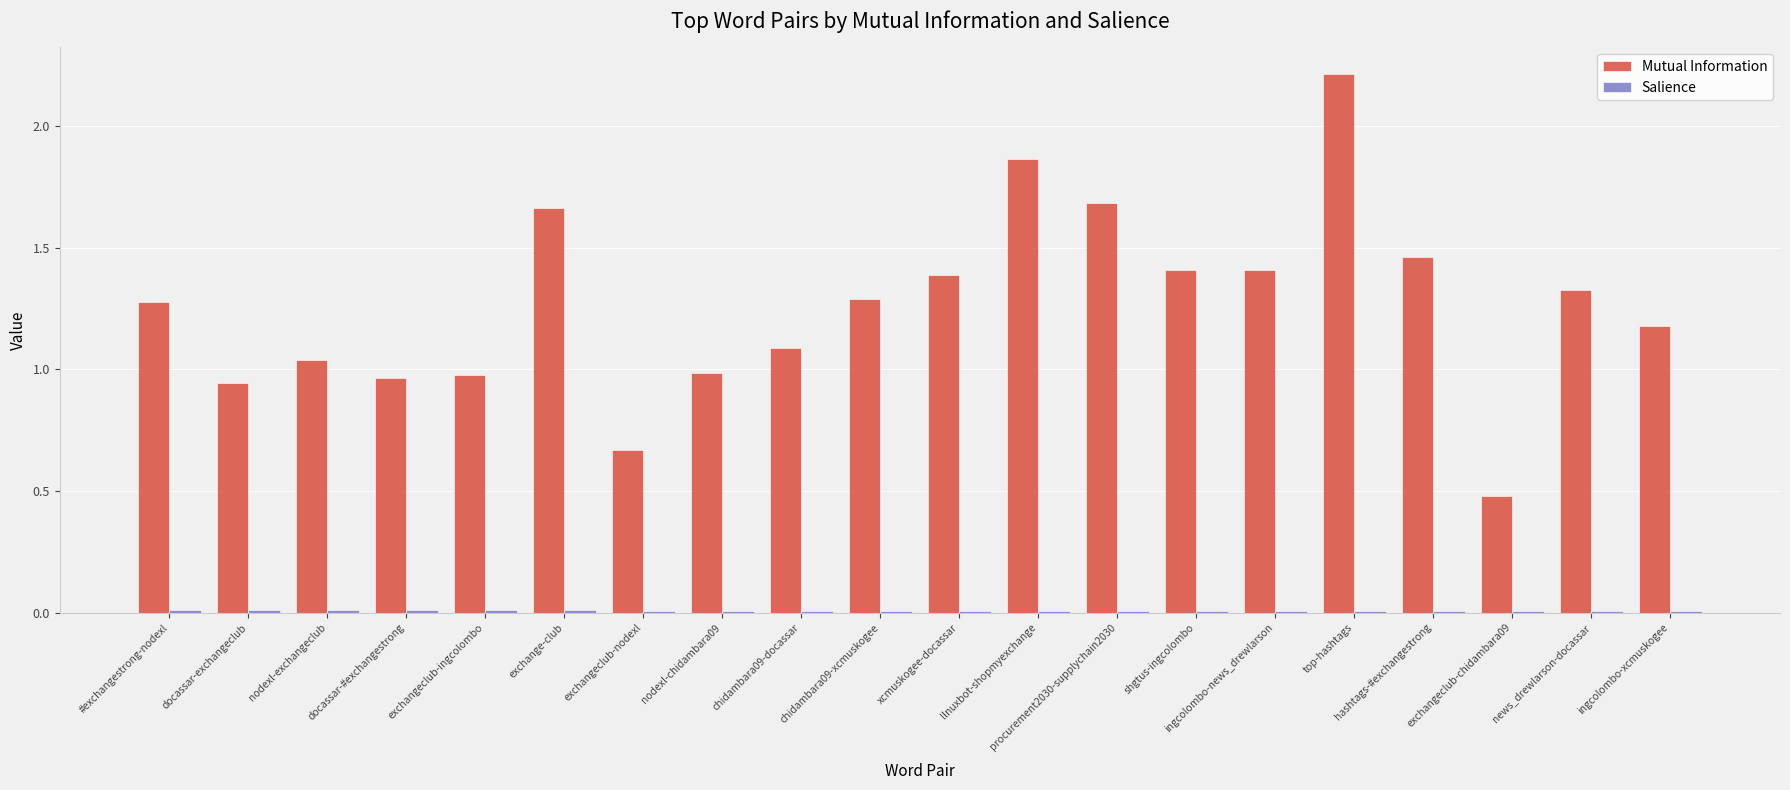

Which series changed the most between top-hashtags and news_drewlarson-docassar?

Mutual Information